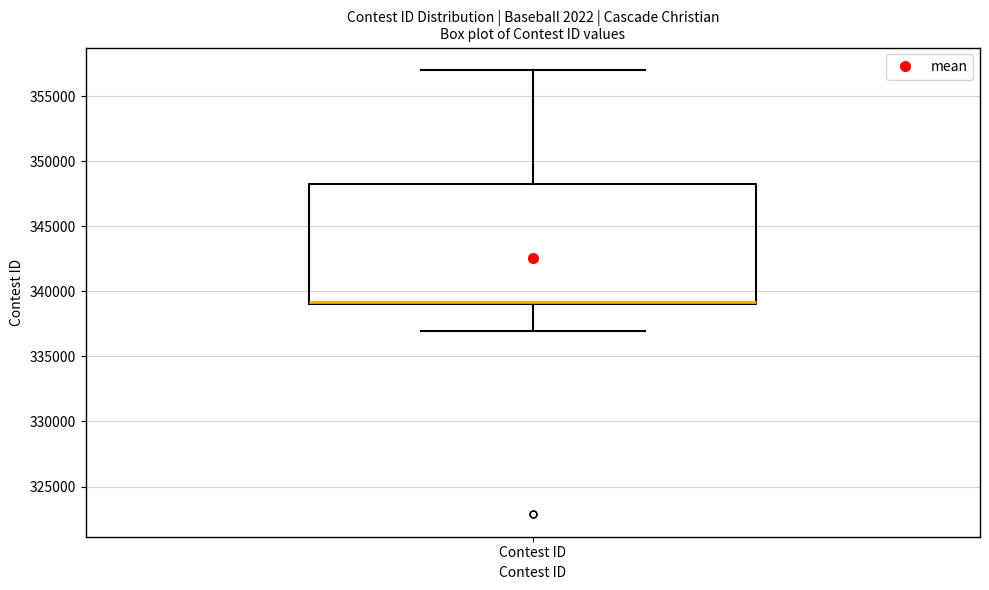

Transcribe this box plot: give where the median line is, the range the box spans, and where the two whiskers end, as read against the y-axis. The values are not printed on the chart, so give them approximately, as read against the axis.

median 339000 (drawn on the box's lower edge), box 339000 to 348000, whiskers 337000 to 357000